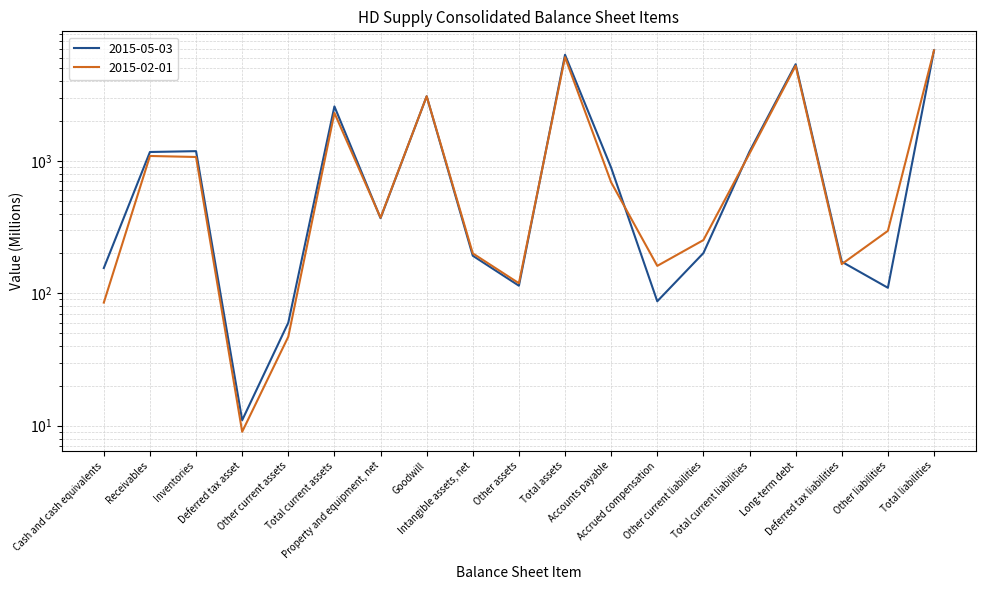

Between Inventories and Other current liabilities, which series saw the biggest shift?

2015-05-03